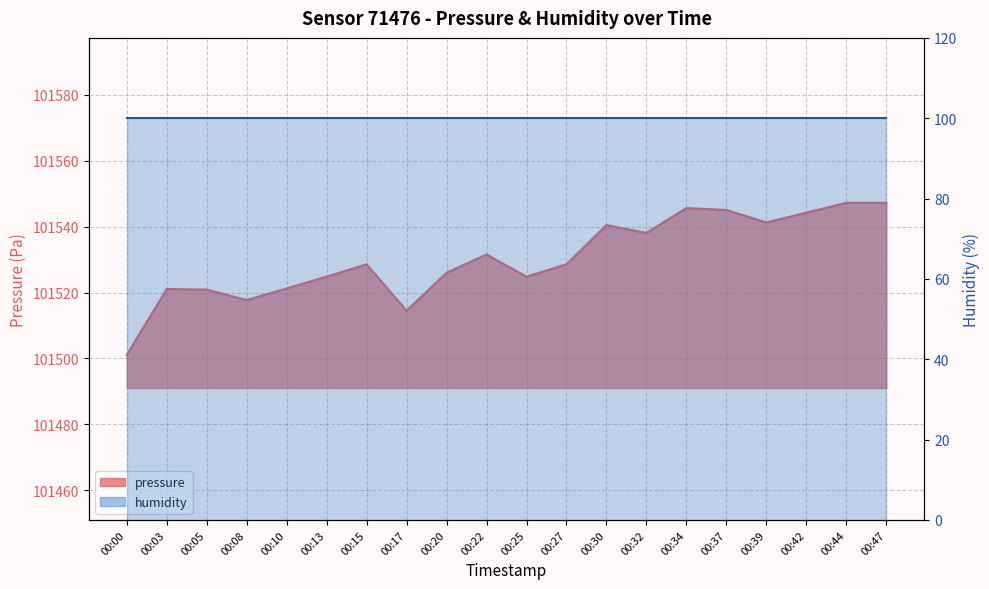

What is the value of the 18th point from the left?

101544.2